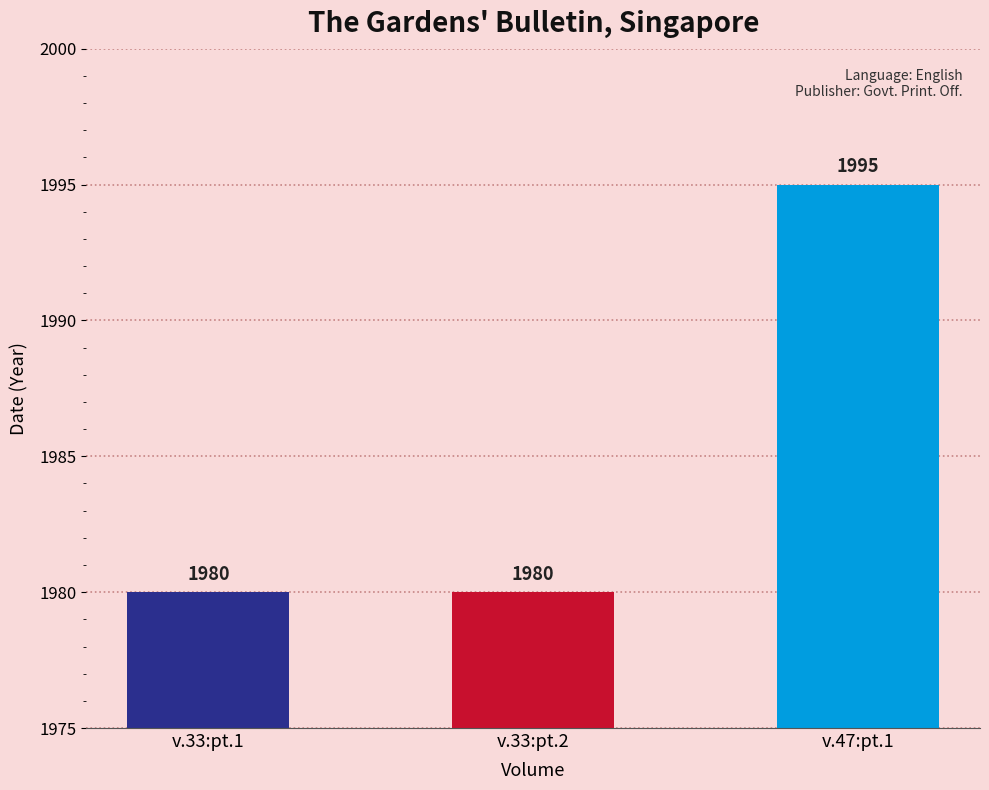

Between v.47:pt.1 and v.33:pt.1, which is larger?

v.47:pt.1